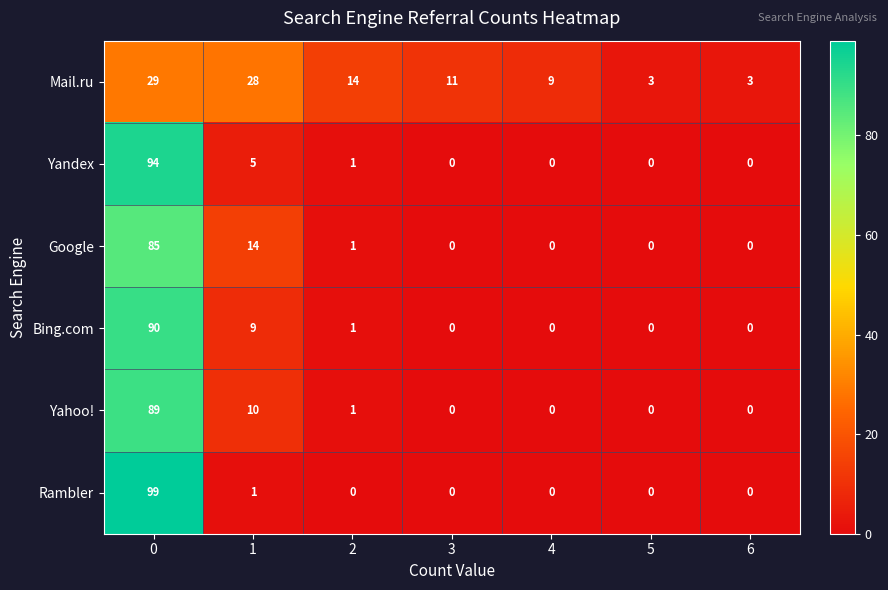

Is the value of Yandex at 4 greater than the value of Google at 2?

No